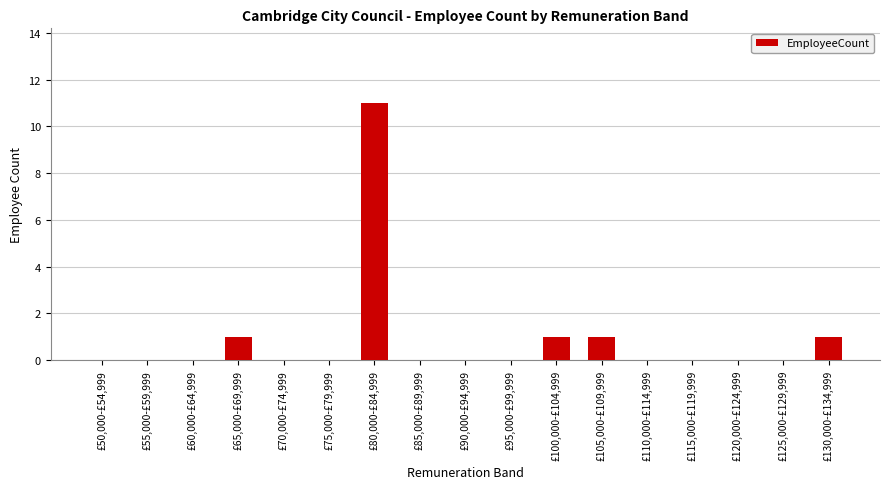

Reading left to right, transcribe all the data shown in this chart.

£50,000-£54,999=0	£55,000-£59,999=0	£60,000-£64,999=0	£65,000-£69,999=1	£70,000-£74,999=0	£75,000-£79,999=0	£80,000-£84,999=11	£85,000-£89,999=0	£90,000-£94,999=0	£95,000-£99,999=0	£100,000-£104,999=1	£105,000-£109,999=1	£110,000-£114,999=0	£115,000-£119,999=0	£120,000-£124,999=0	£125,000-£129,999=0	£130,000-£134,999=1